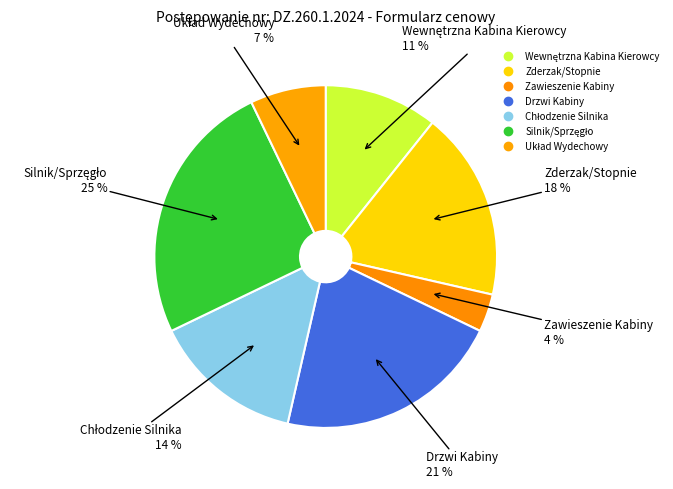

Which has a higher value, Drzwi Kabiny or Silnik/Sprzęgło?

Silnik/Sprzęgło